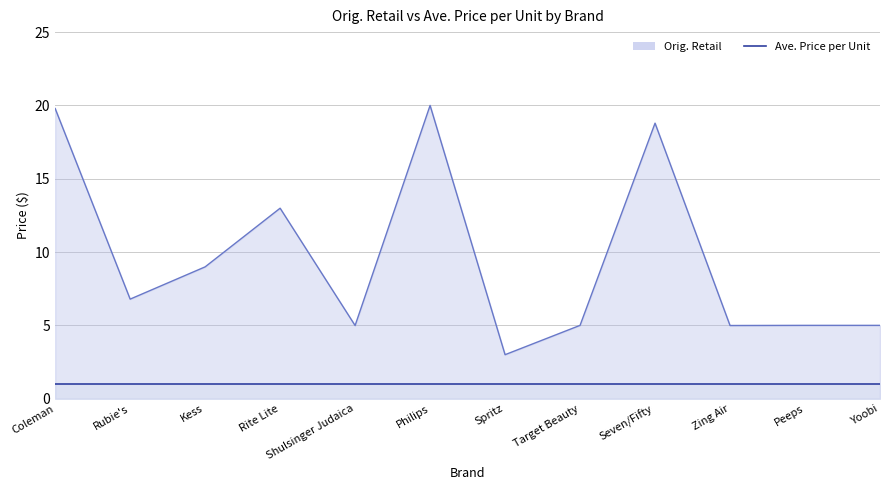

Where is the first local maximum?

Rite Lite